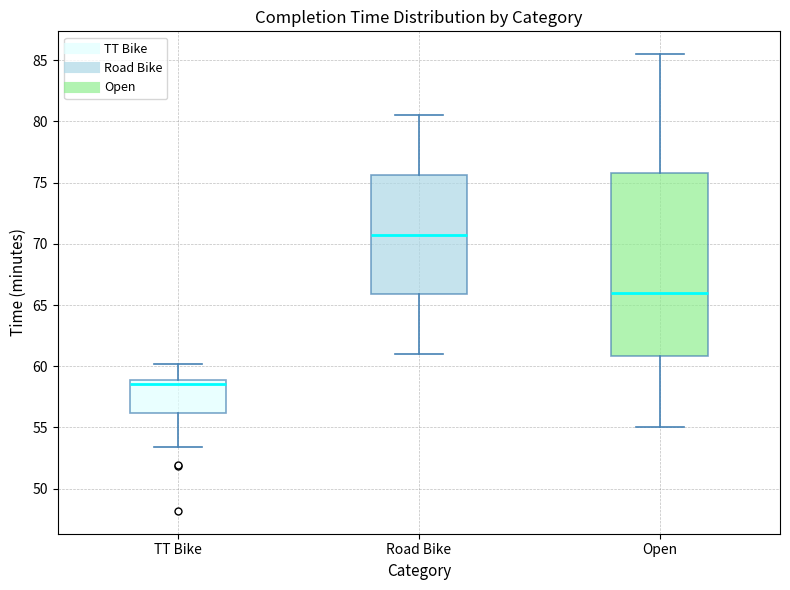

Comparing the boxes themselves (not the whiskers), which one is the tallest?

Open